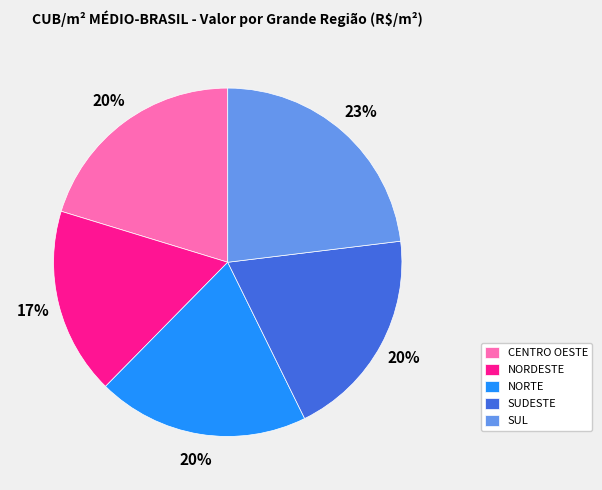

Which category has the smallest portion of the pie?

NORDESTE